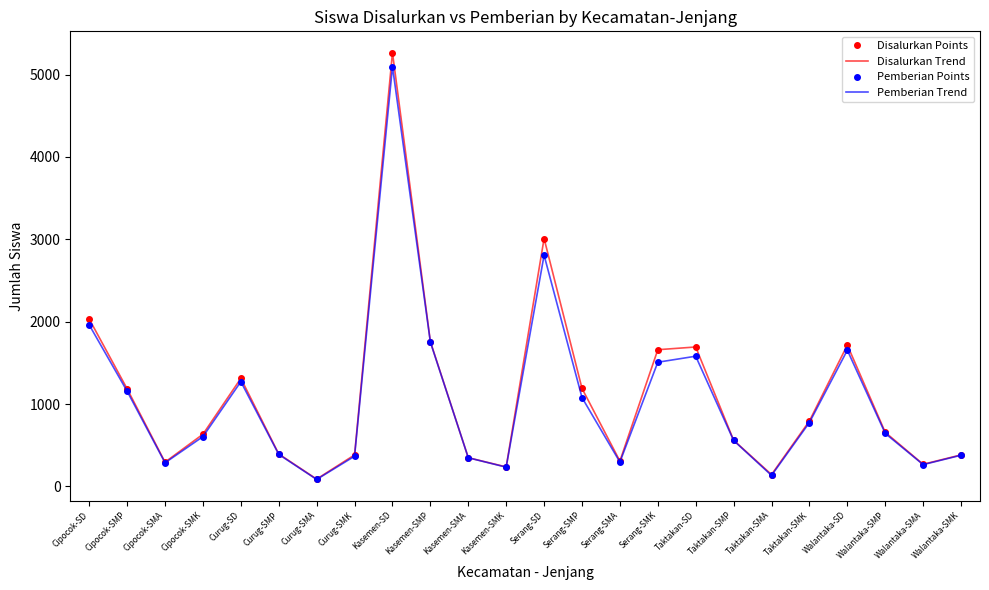

What is the total value across all series at Cipocok-SMA?

1164